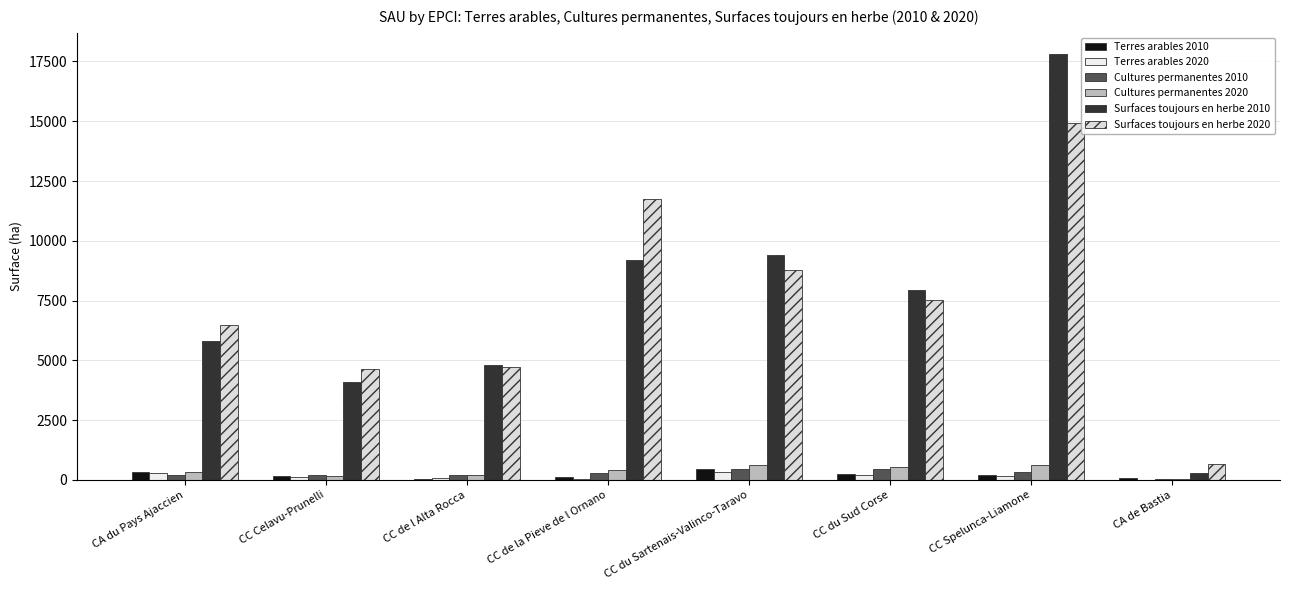

How many series are shown in this chart?

6